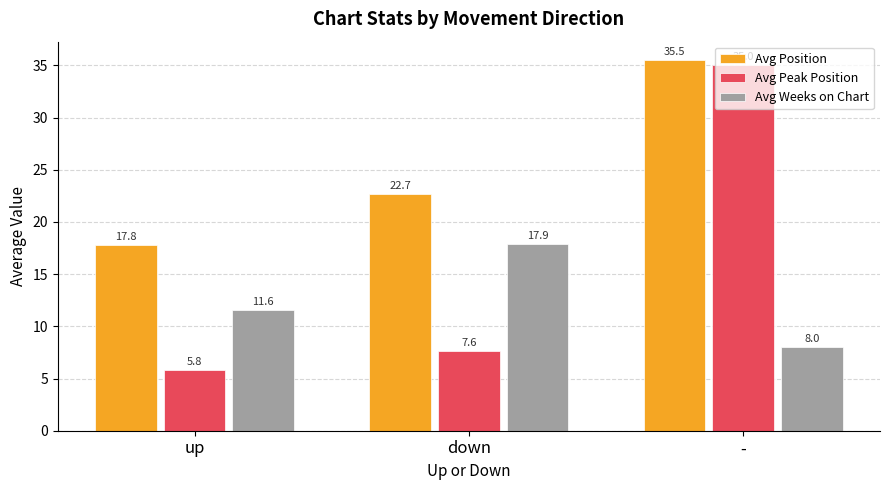

The value of Avg Peak Position at up is 5.8. True or false?

True